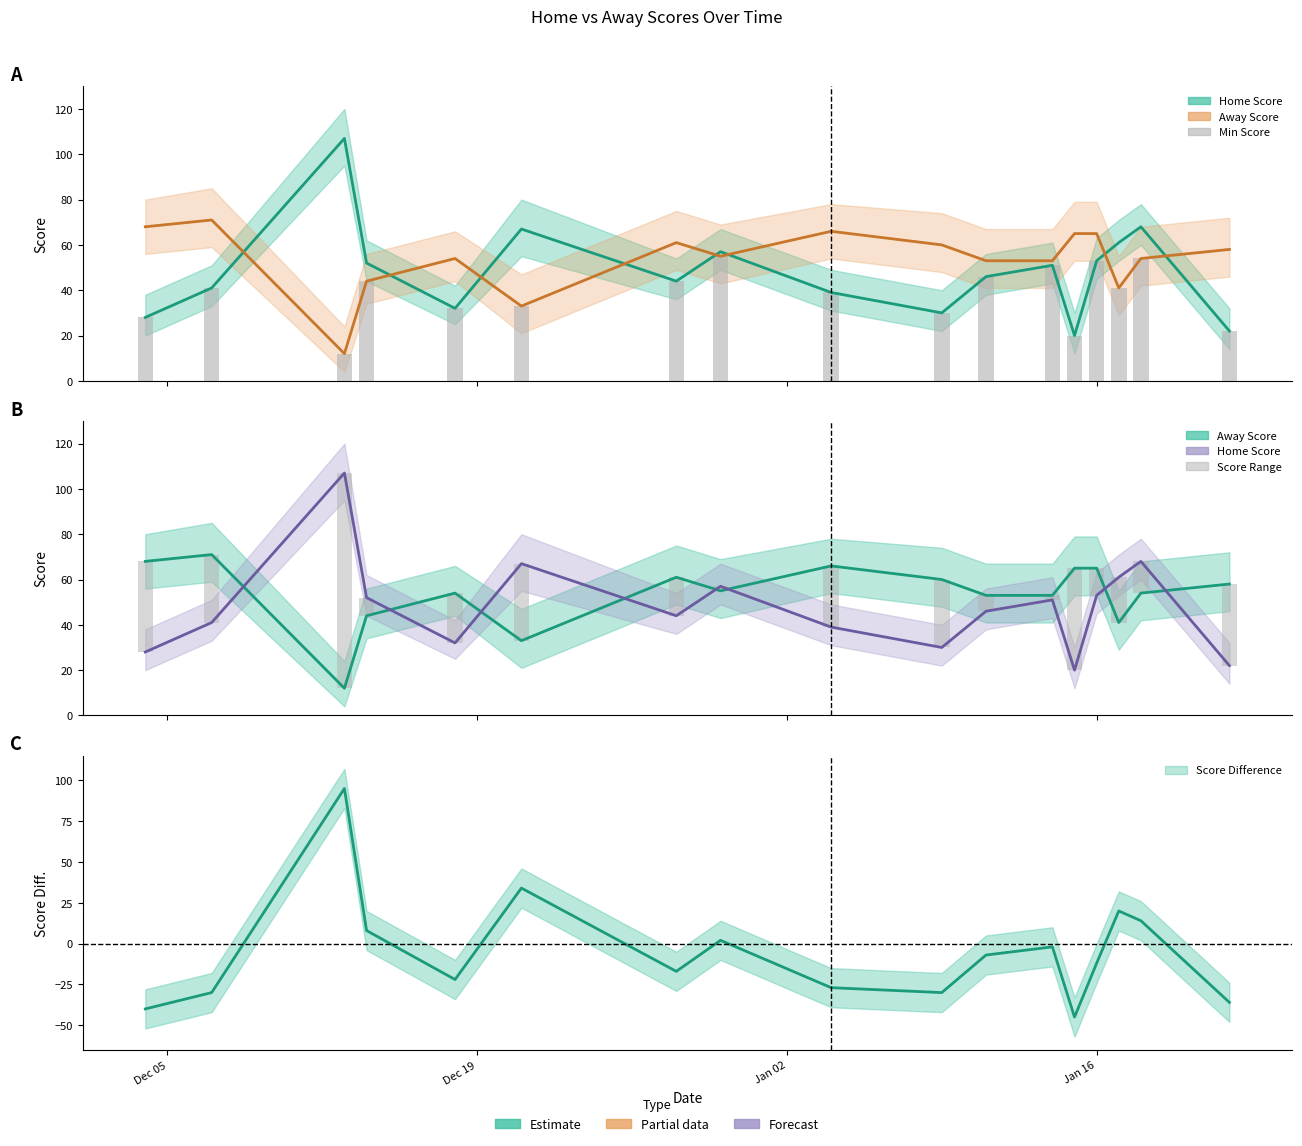

How many data points in Home Score are above 46?

8